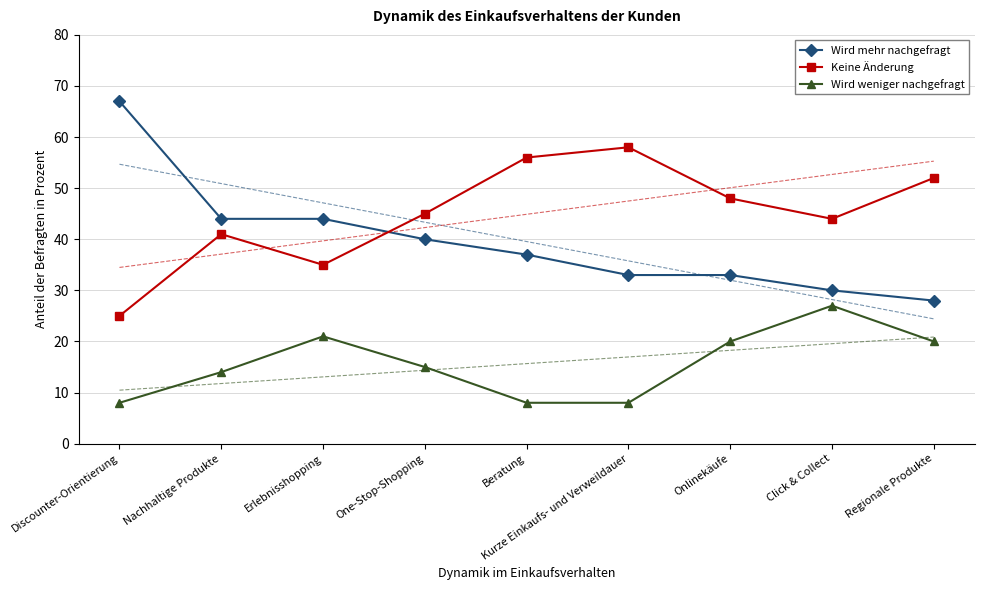

How many interior local peaks does the Keine Änderung series have?

2